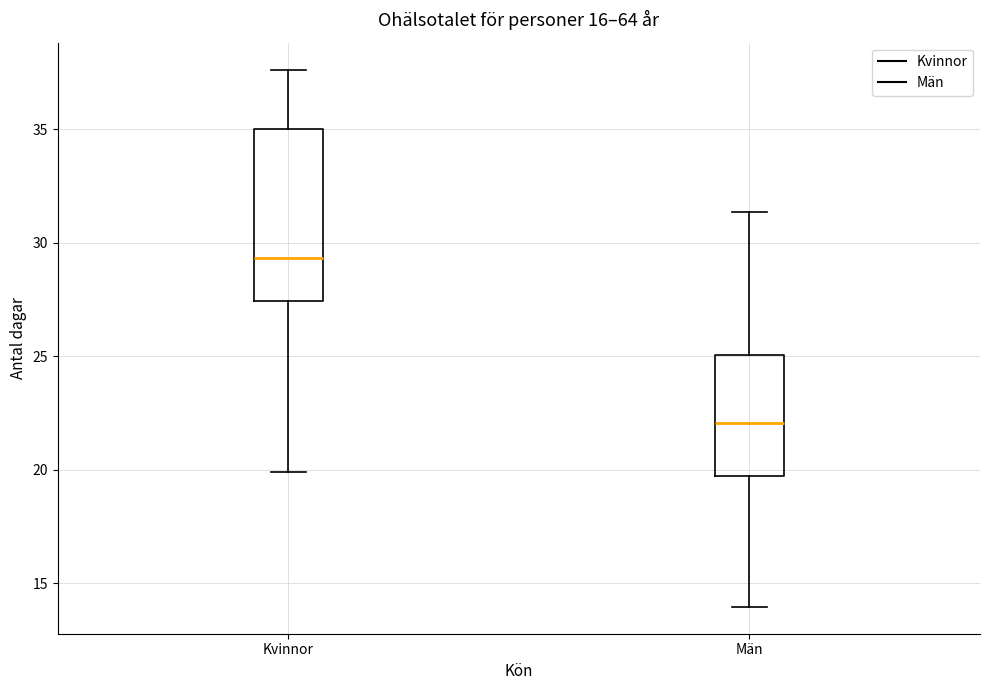

Which box has the lowest median line?

Män